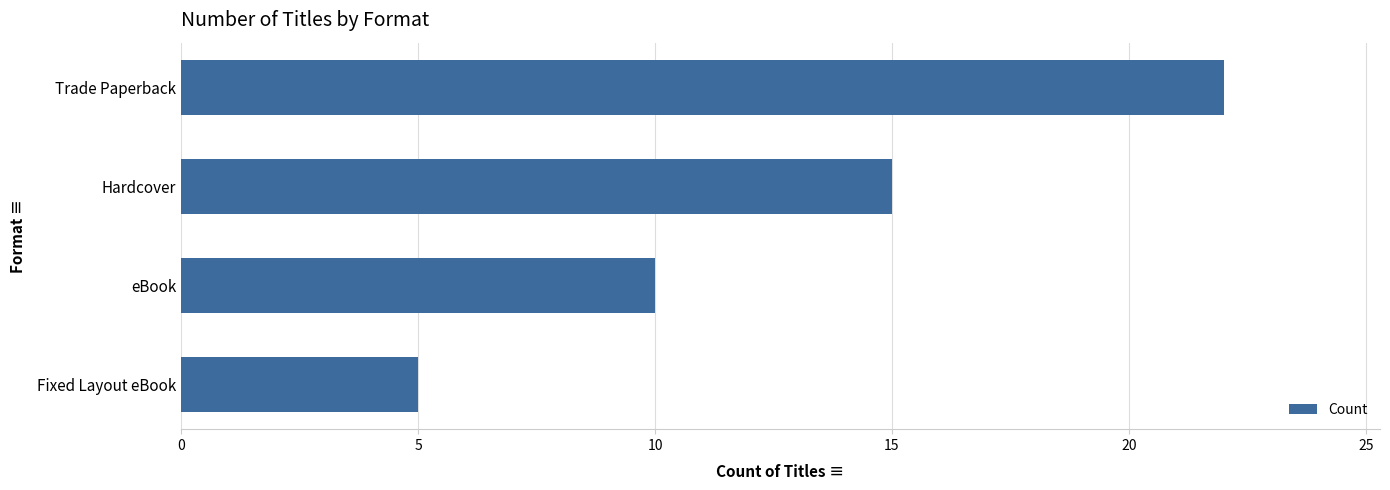

What is the ratio of the value at Trade Paperback to the value at eBook?

2.2